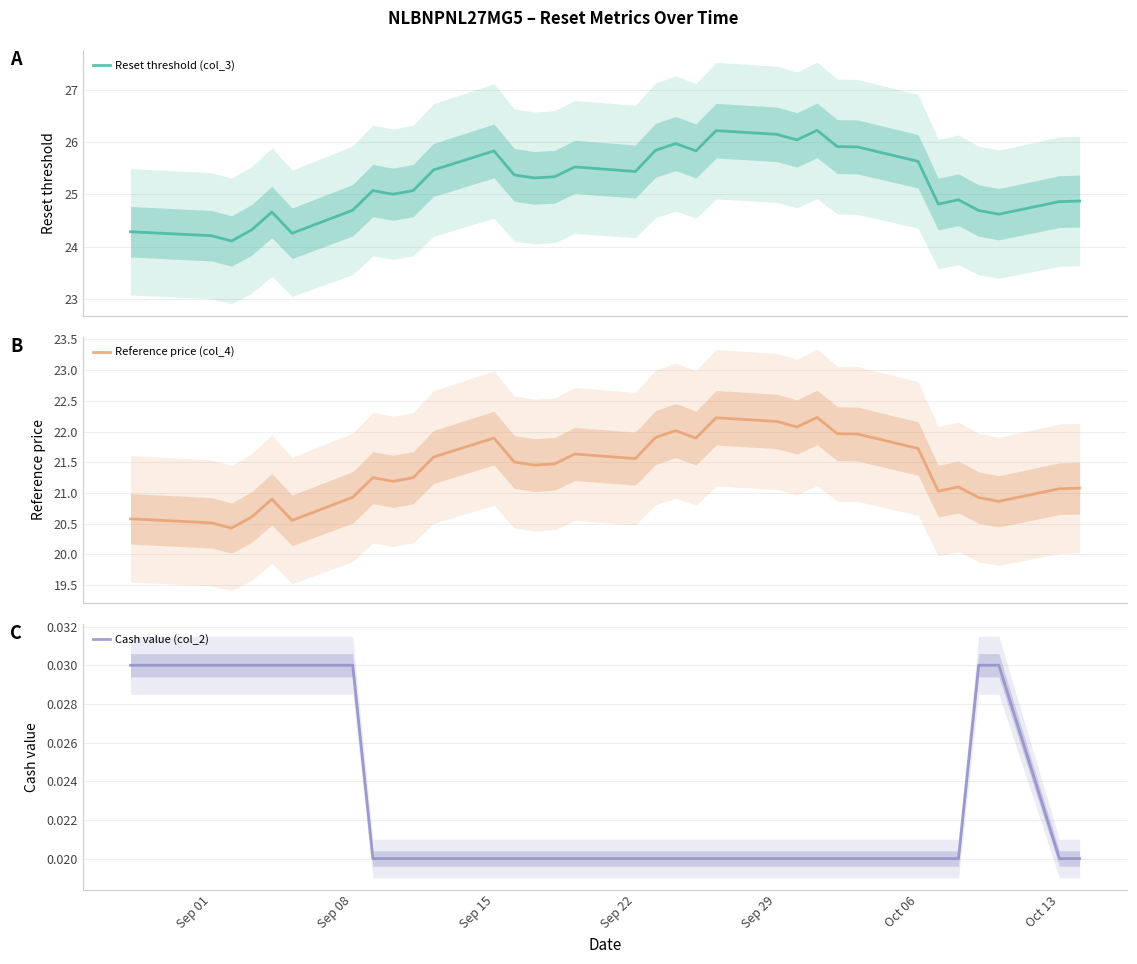

Which series has the largest total across all categories?

Reset threshold (col_3)